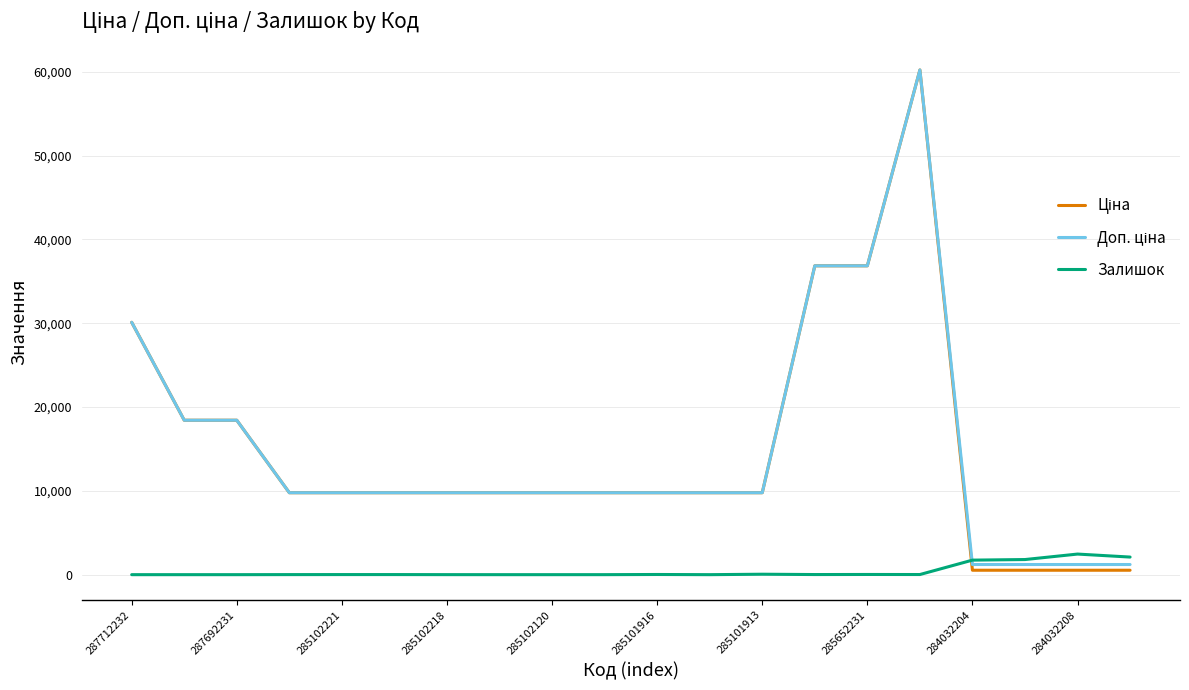

Does the chart have visible grid lines?

Yes